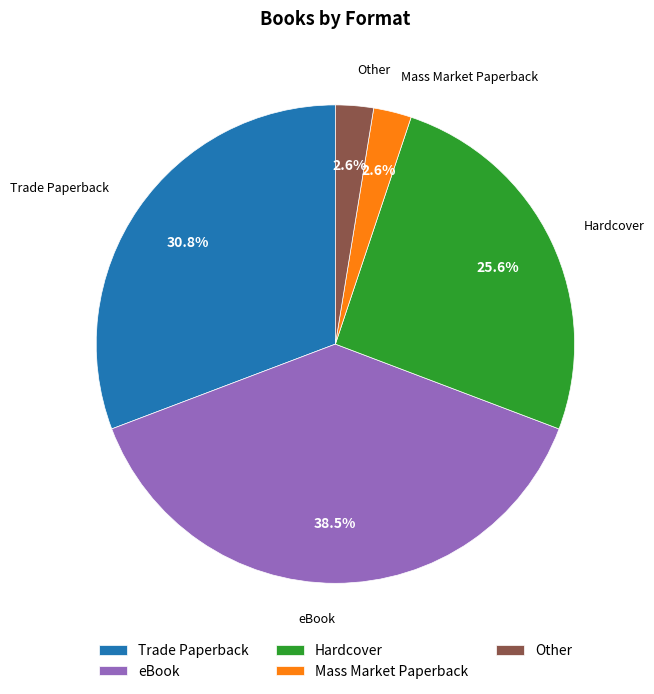

How many segments does this pie chart have?

5